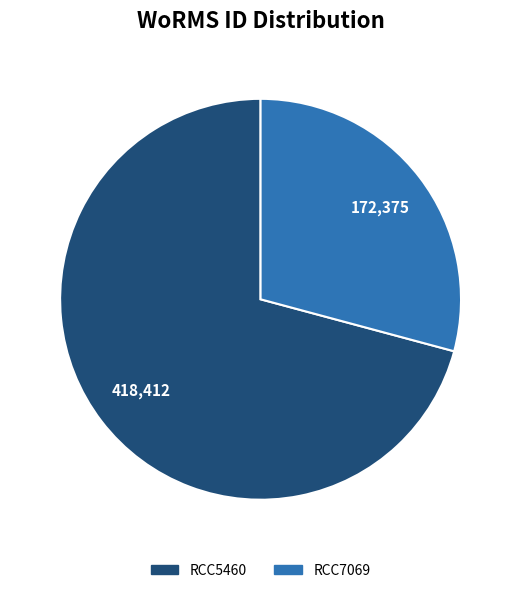

What is the ratio of the value at RCC7069 to the value at RCC5460?

0.4